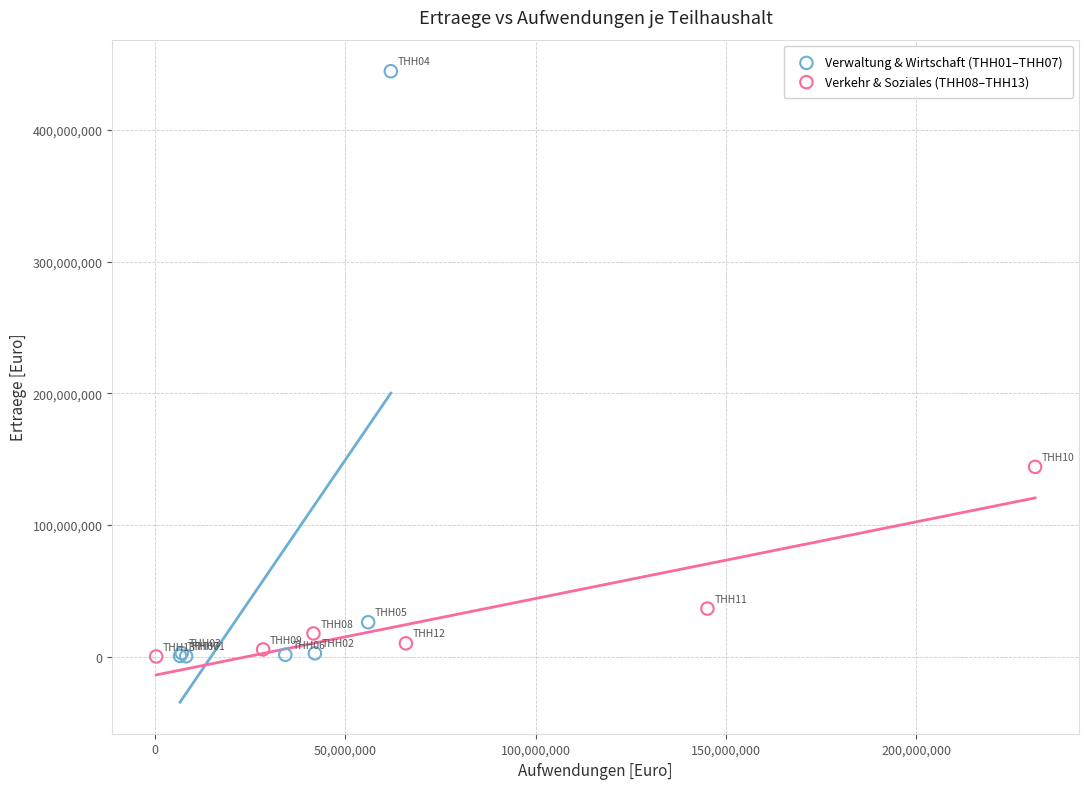

Which series reaches the maximum Y coordinate?

Verwaltung & Wirtschaft (THH01–THH07)